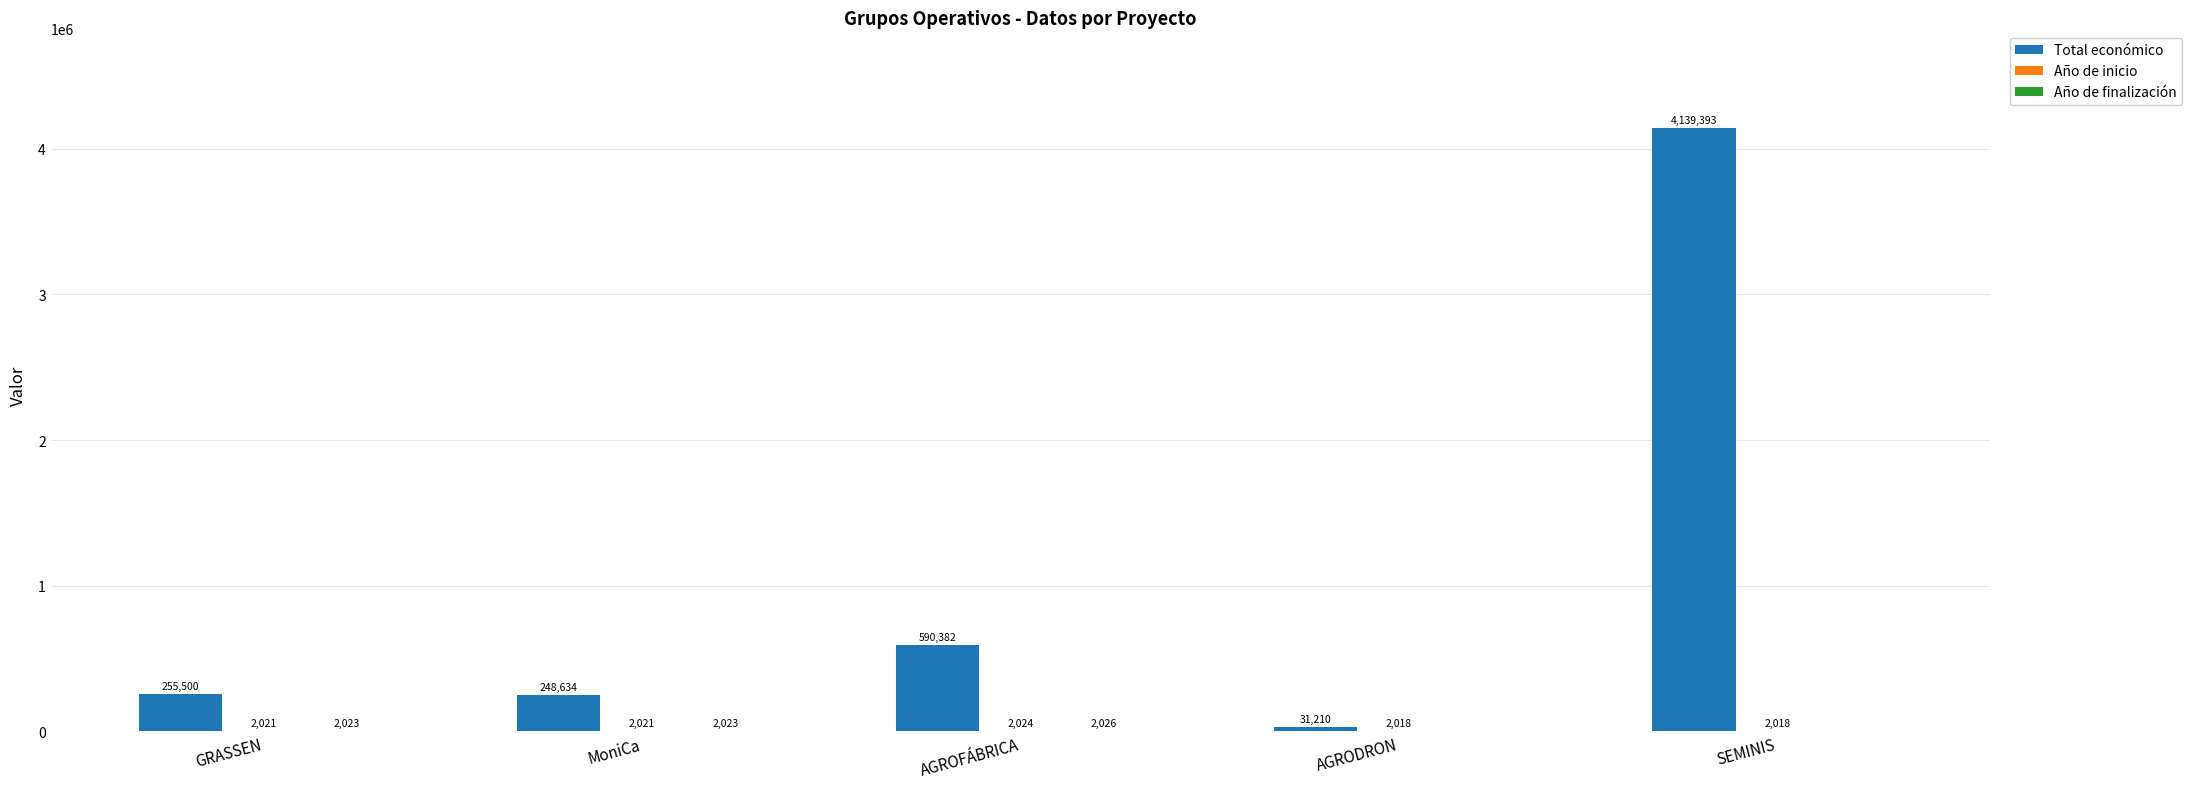

What is the greatest value displayed?

4139393